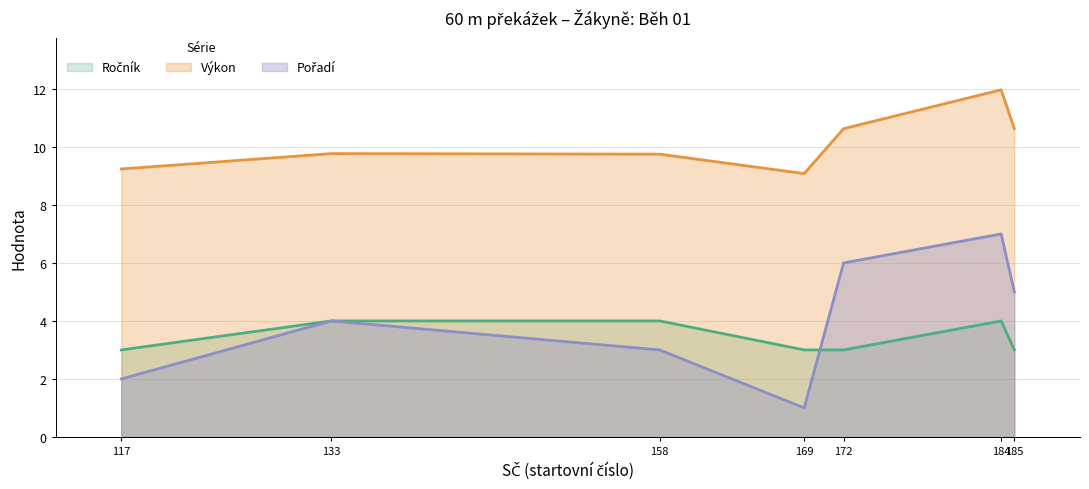

Is it true that Výkon equals 7.0 at 172?

False